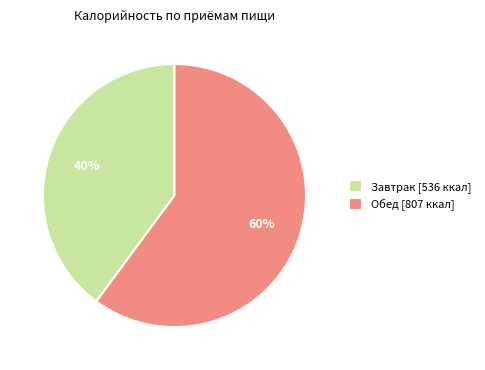

Combined, do Обед [807 ккал] and Завтрак [536 ккал] account for over 50%?

Yes